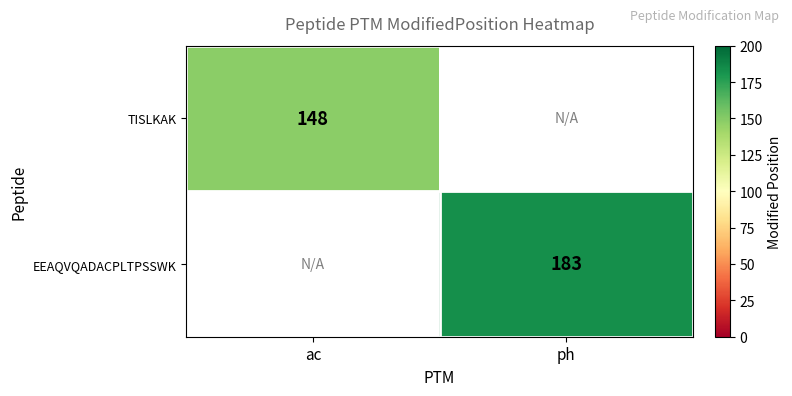

What is the greatest value displayed?

183.0